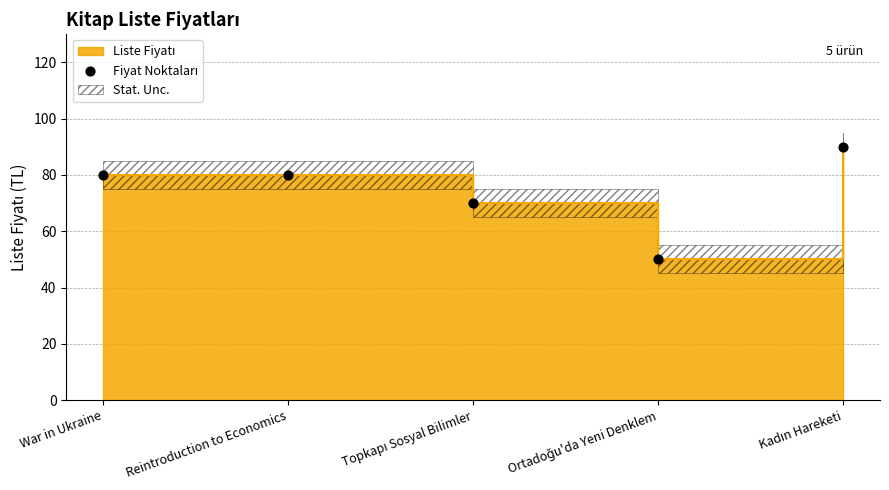

Between Topkapı Sosyal Bilimler and Kadın Hareketi, which is larger?

Kadın Hareketi